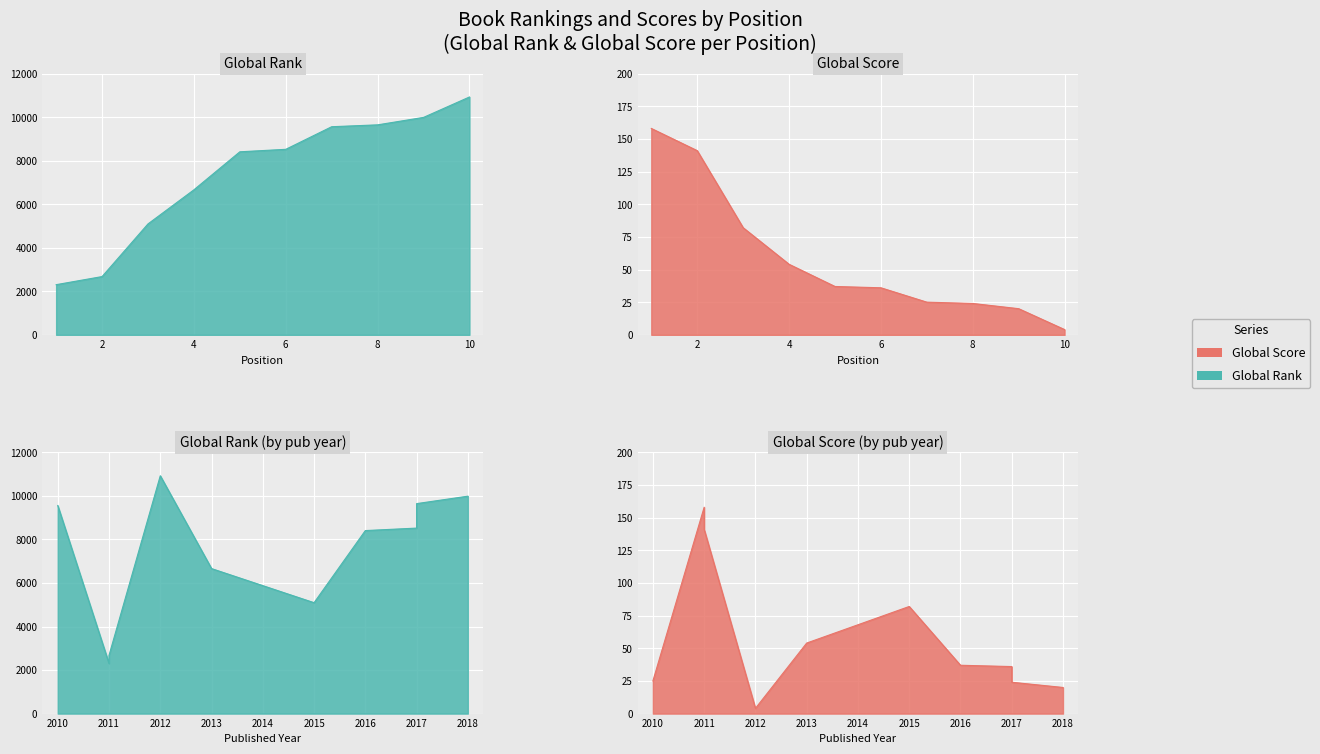

How many values in the Global Rank series are below 8521?

5